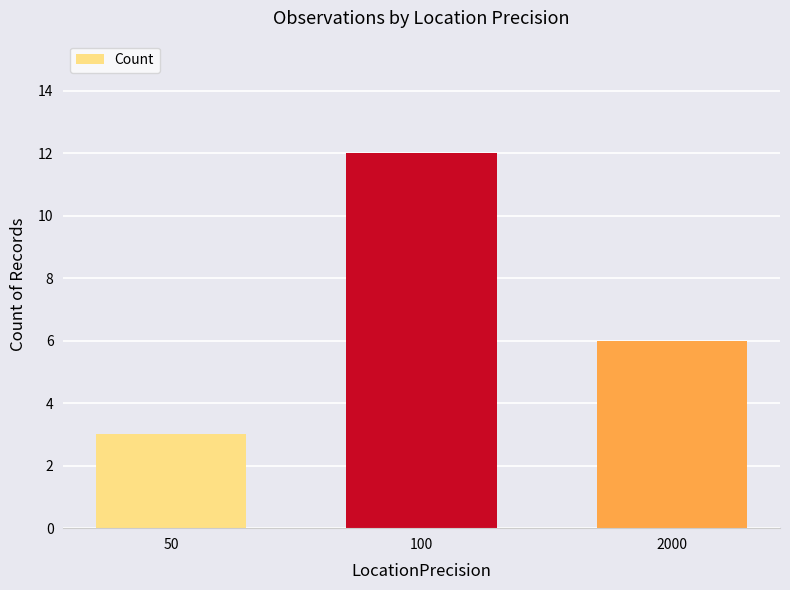

How many distinct data groups are displayed?

1